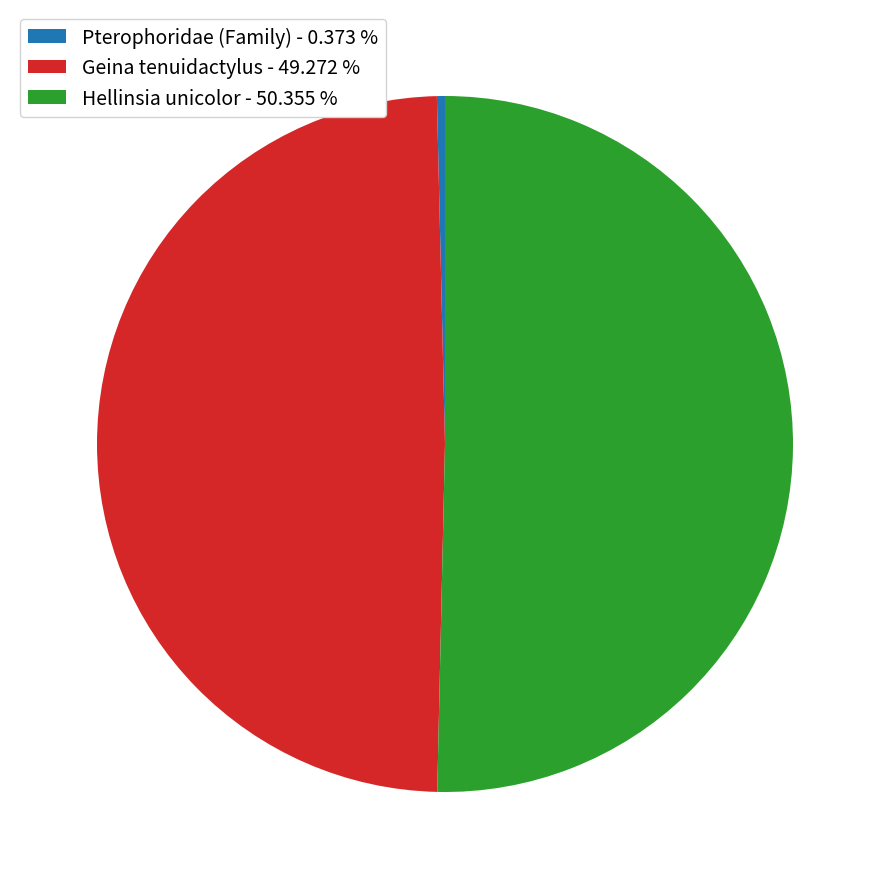

Between Hellinsia unicolor and Geina tenuidactylus, which is larger?

Hellinsia unicolor